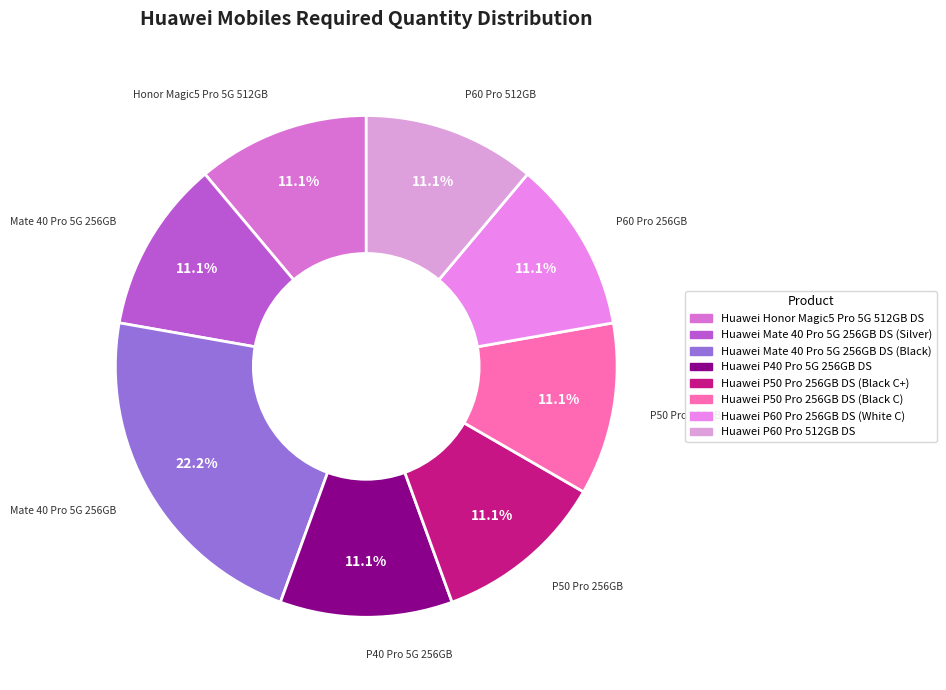

Is there any slice that represents more than half of the pie?

No